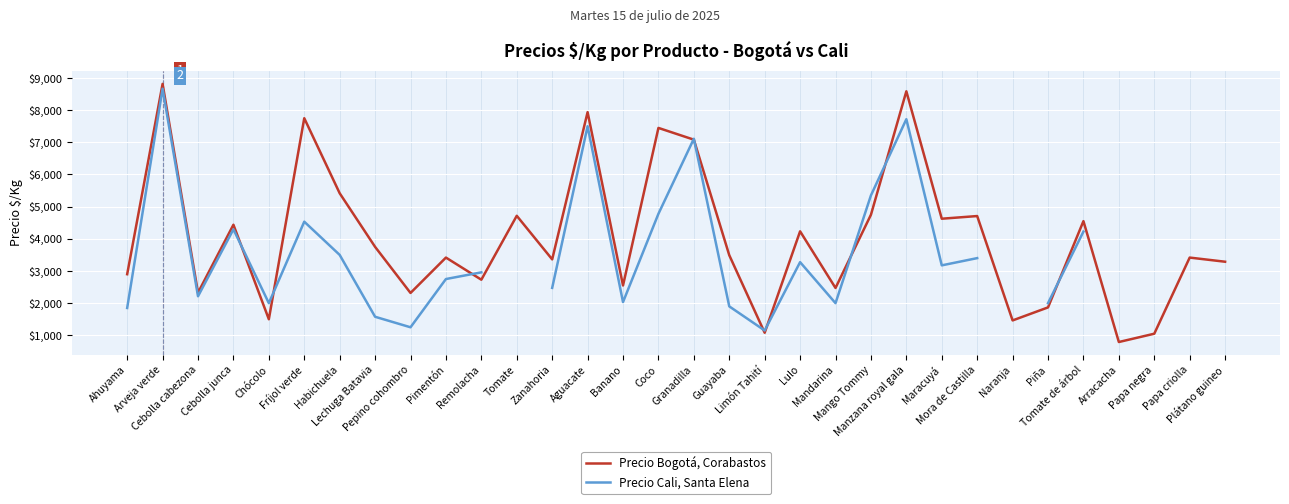

Is the value of Precio Cali, Santa Elena at Lulo greater than the value of Precio Bogotá, Corabastos at Mandarina?

Yes